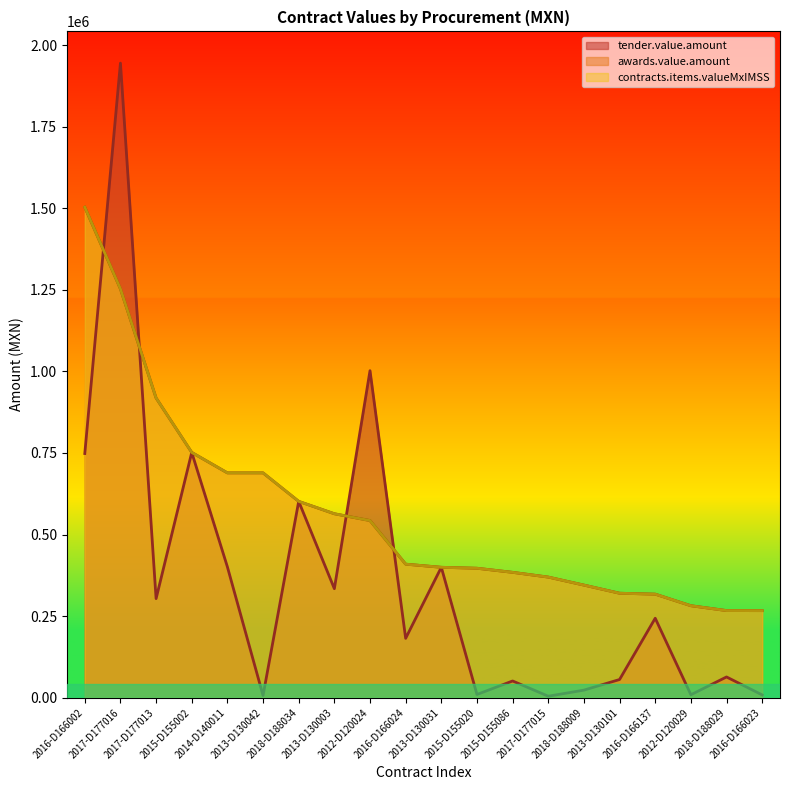

Between 2015-D155020 and 2012-D120024, which is larger?

2012-D120024